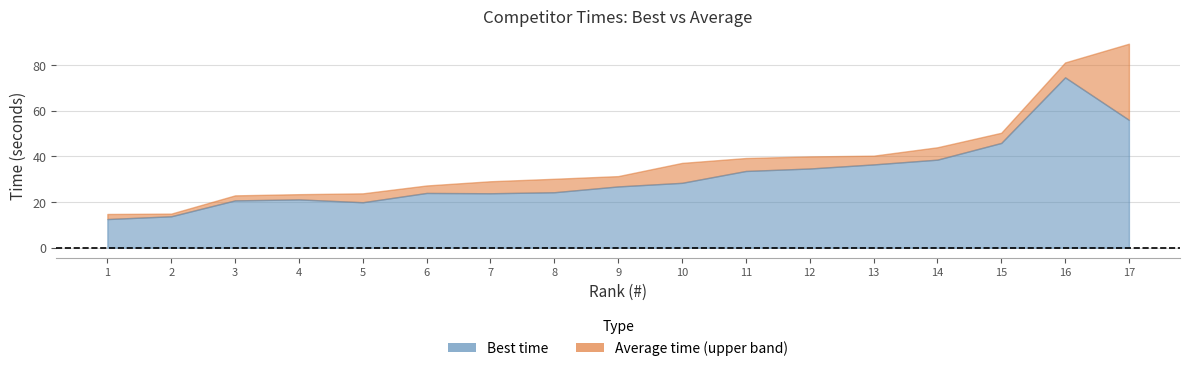

Does the chart have visible grid lines?

Yes